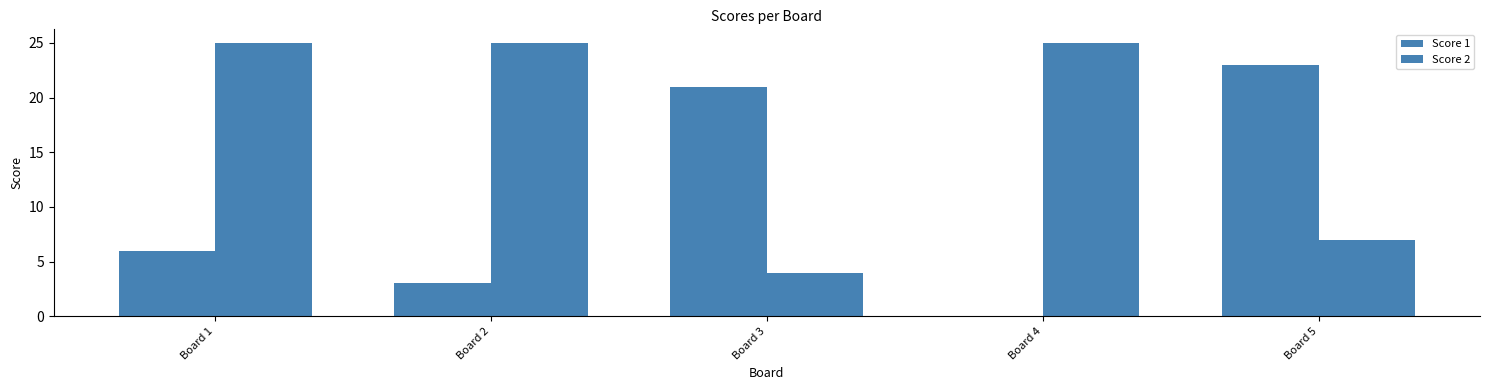

Count the Score 2 values in the range 7 to 25.

4